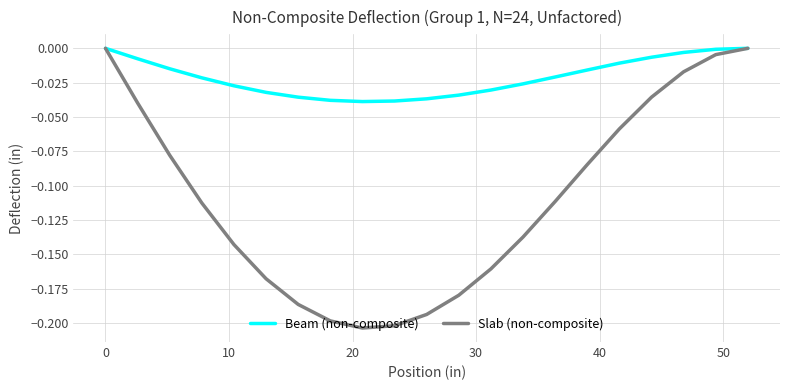

Which series has the largest total across all categories?

Beam (non-composite)